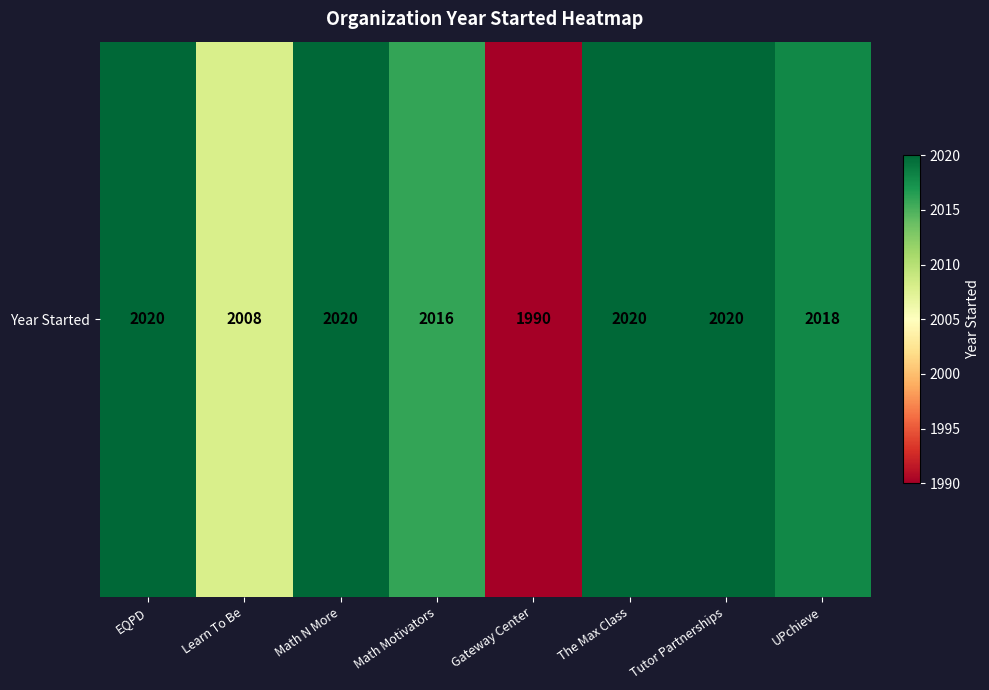

What is the difference between the maximum and second lowest values?

12